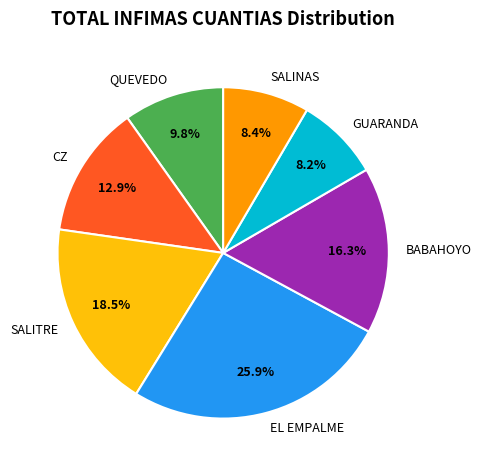

How much of the chart is everything except QUEVEDO?

90.2%